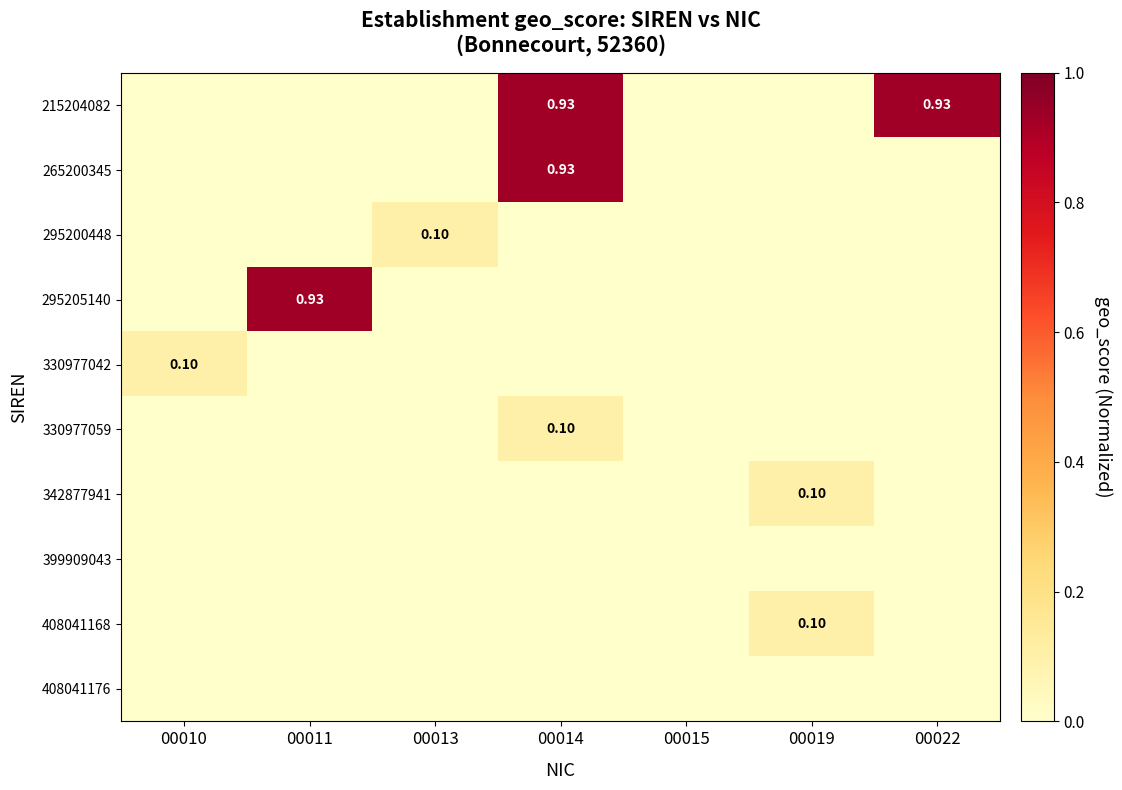

Which series changed the most between 00010 and 00014?

215204082